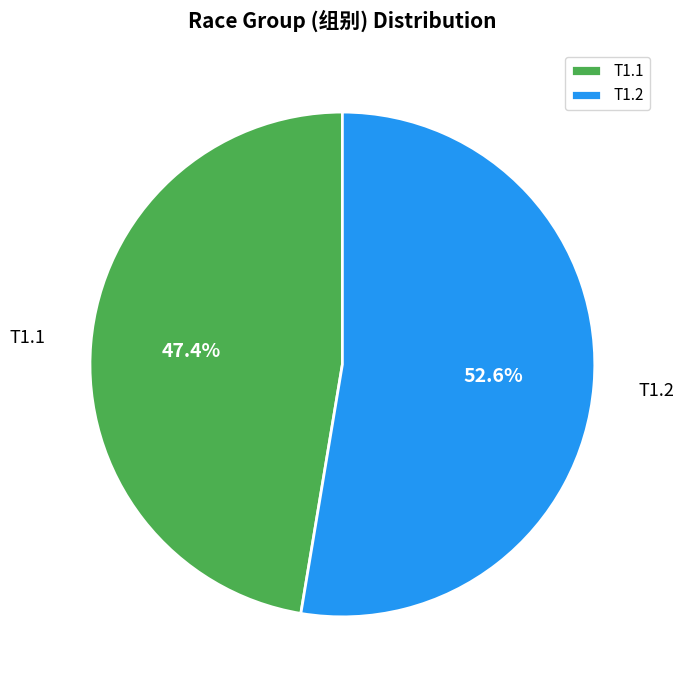

To the nearest percent, what is the difference between the largest and smallest slice percentages?

5%